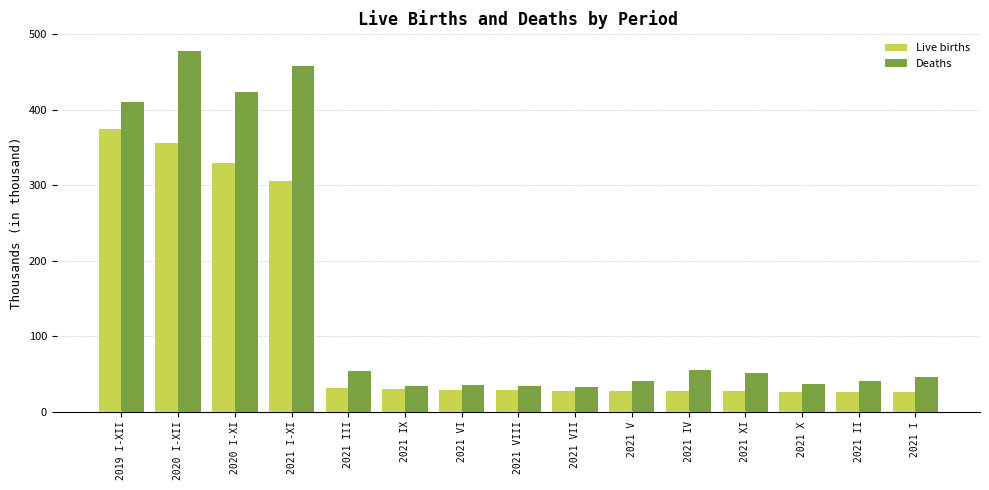

Rank the series by their average value, from highest to lowest.

Deaths, Live births